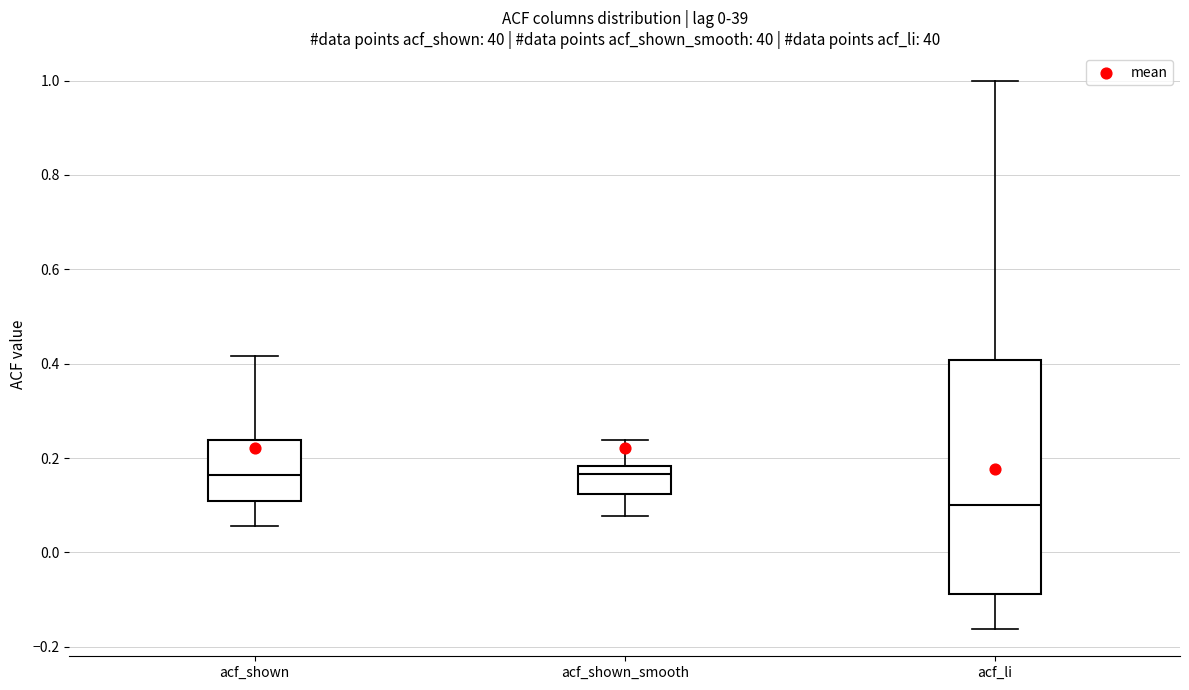

Reading left to right, transcribe this box plot: for each box, give where its median line is, the range the box spans, and where its two whiskers end, as read against the y-axis. The values are not printed on the chart, so give them approximately, as read against the axis.

acf_shown: median 0.16, box 0.10 to 0.24, whiskers 0.06 to 0.42
acf_shown_smooth: median 0.16, box 0.12 to 0.18, whiskers 0.08 to 0.24
acf_li: median 0.10, box -0.08 to 0.40, whiskers -0.16 to 1.00